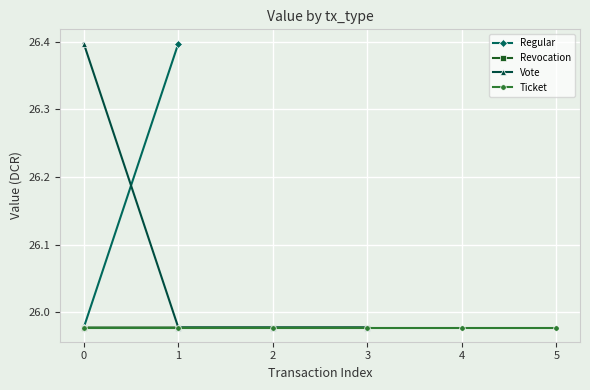

The value of Revocation at 2 is 46.2. True or false?

False